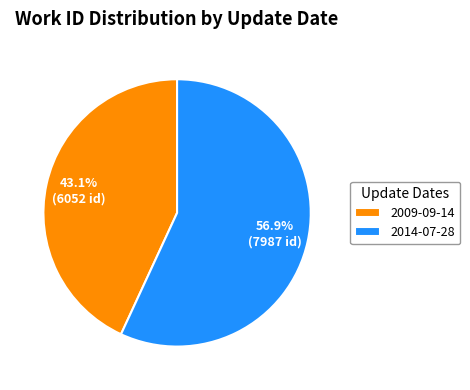

Which slice represents more than half of the pie?

2014-07-28